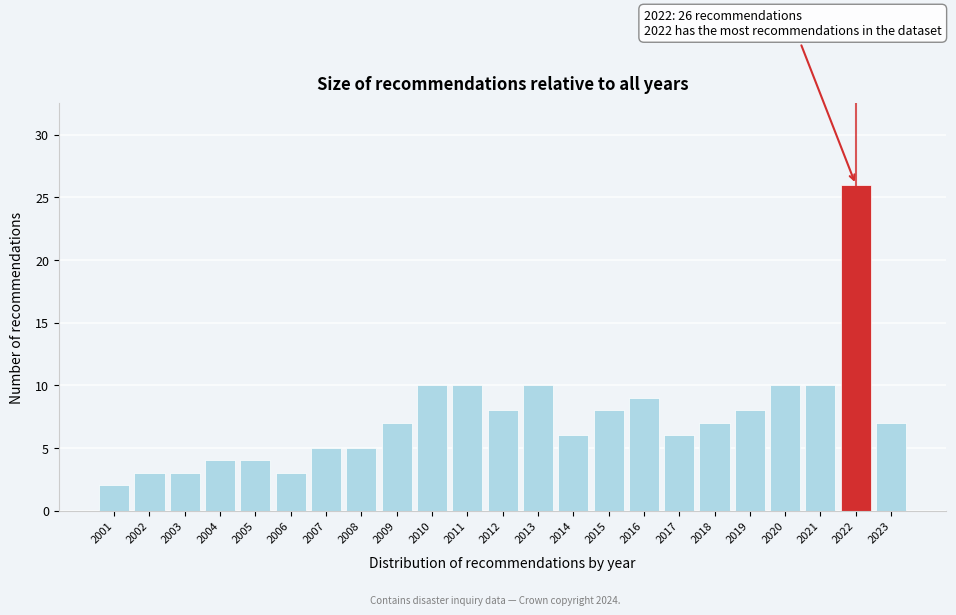

Which range on the x-axis has the tallest bar?

2021.5 to 2022.5